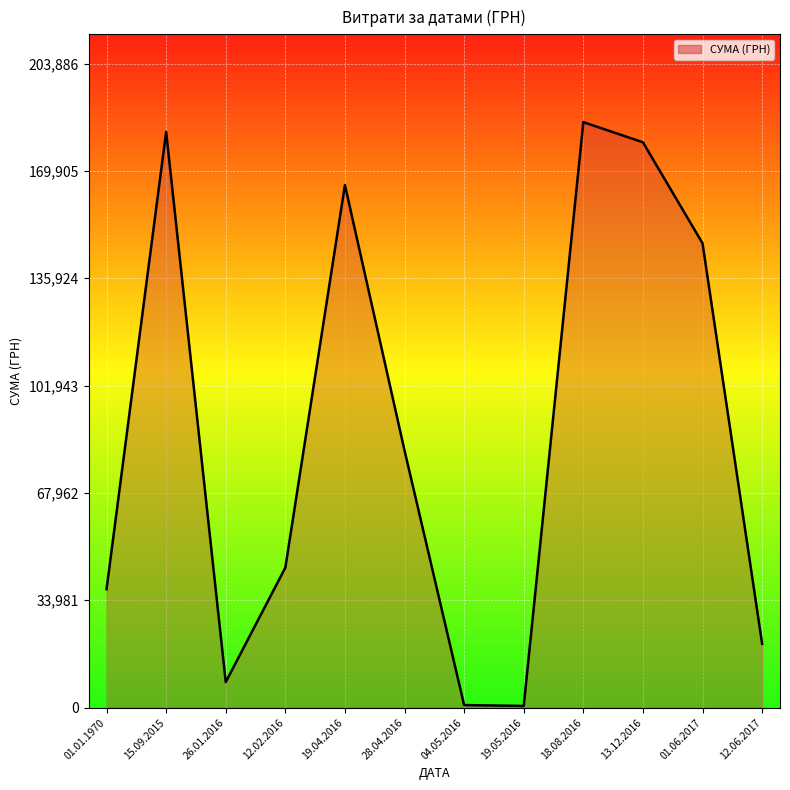

How many data points are above 81400?

5